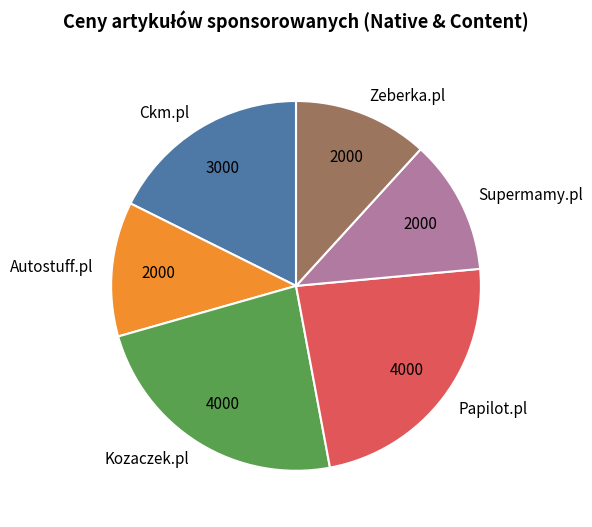

Is it true that Zeberka.pl is 24% of the pie?

False